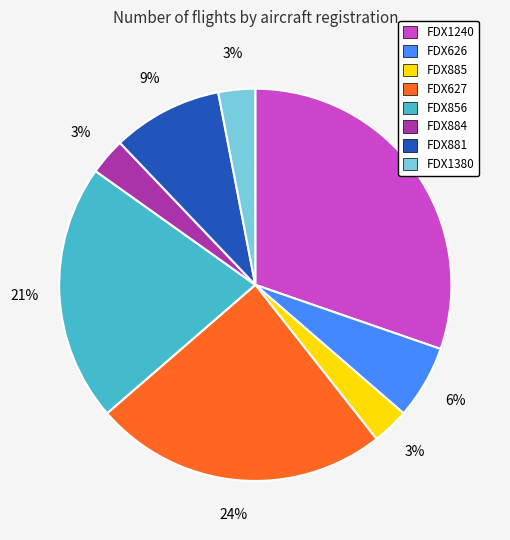

Which has a higher value, FDX884 or FDX881?

FDX881